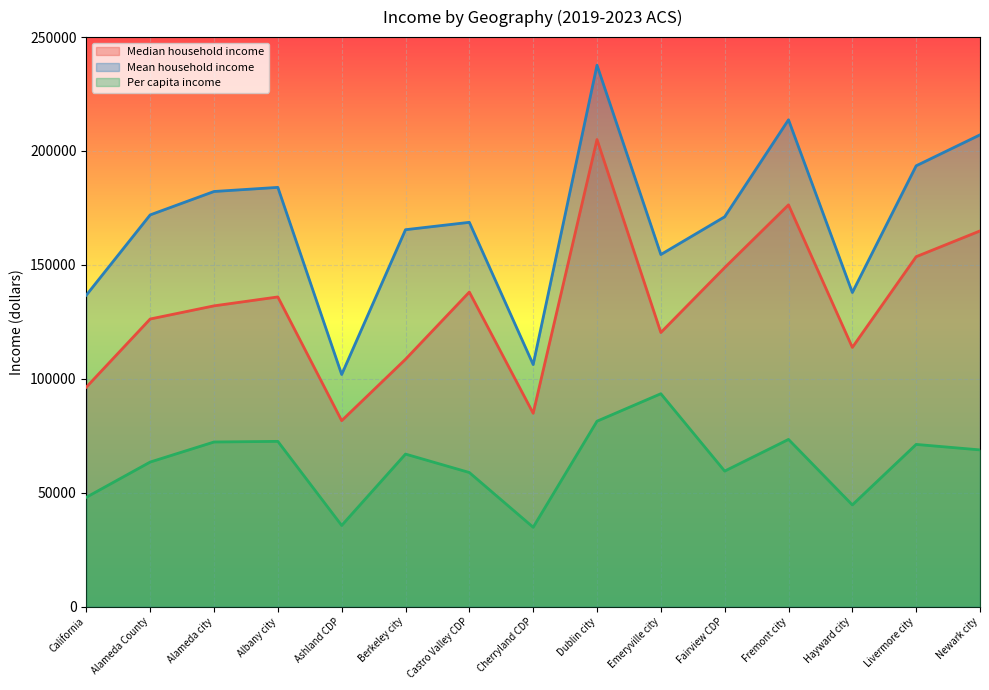

Reading right to left, what are all the values shown in this chart?

Median household income: 164909	153602	113775	176350	148801	120302	205046	84858	138069	108558	81604	135927	132015	126240	96334
Mean household income: 207090	193500	137870	213704	171111	154543	237655	106240	168687	165447	101873	184027	182223	171948	136730
Per capita income: 68775	71179	44613	73378	59469	93433	81377	34805	58843	66936	35603	72518	72245	63442	47977